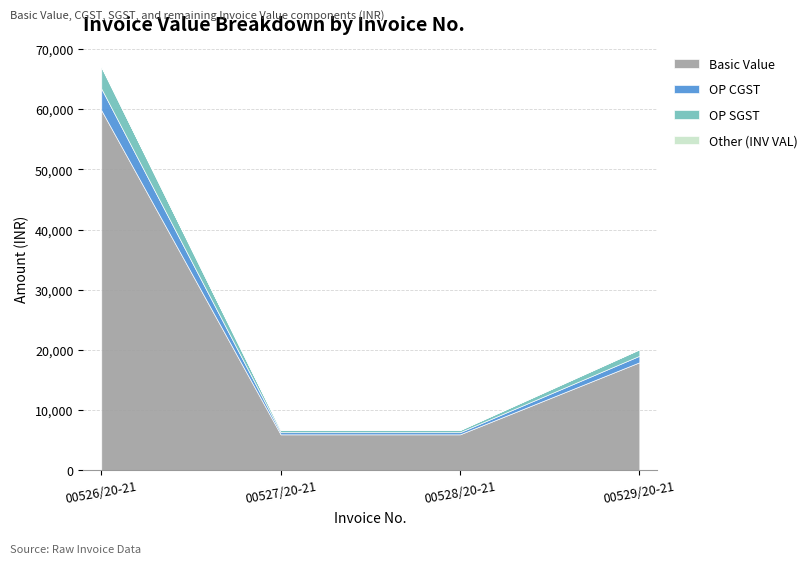

True or false: BASIC VAL has more than 1 interior local peaks.

False